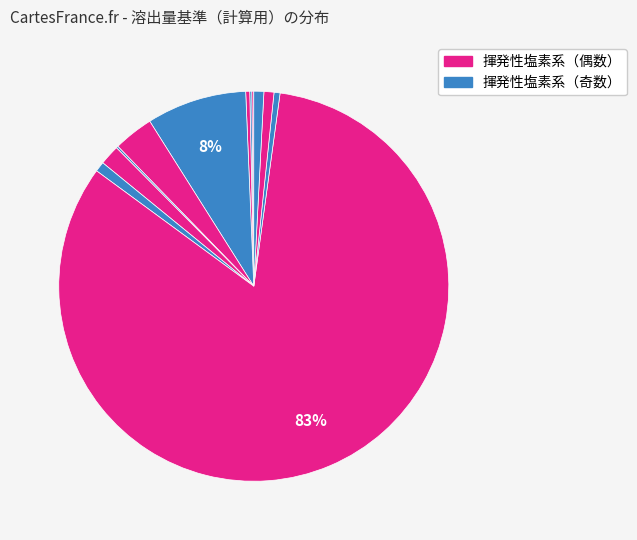

How many segments does this pie chart have?

12